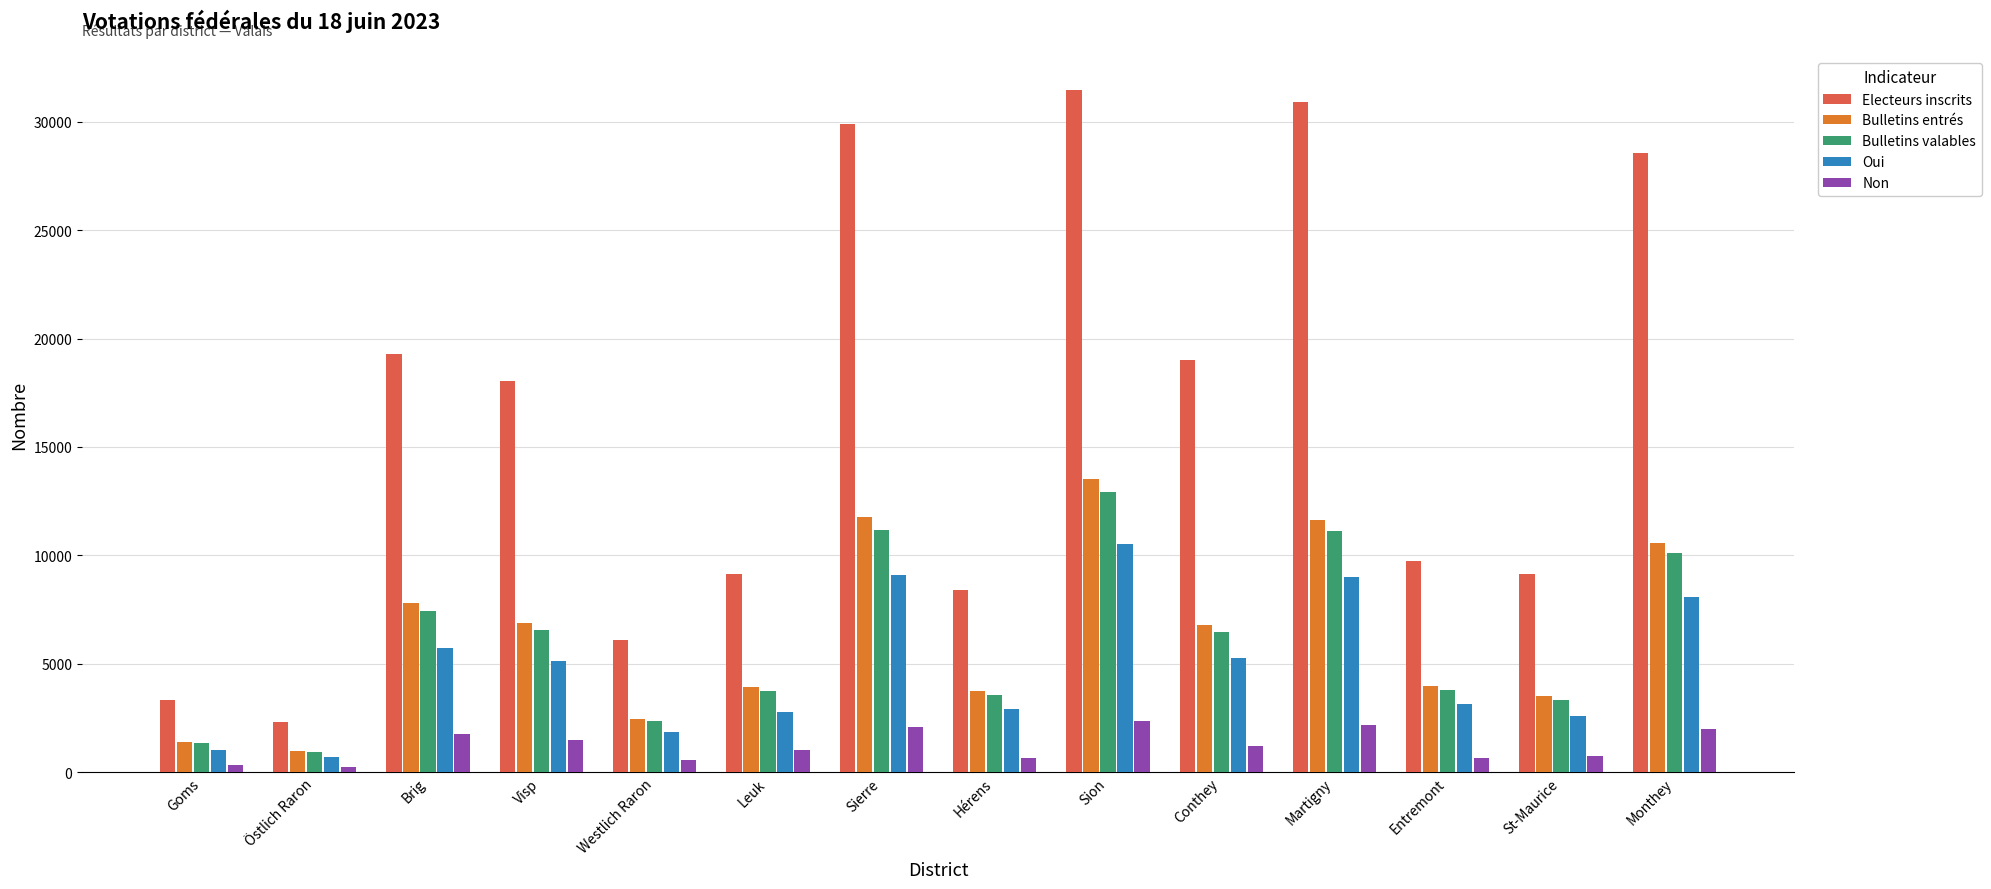

Which series has the largest total across all categories?

Electeurs inscrits